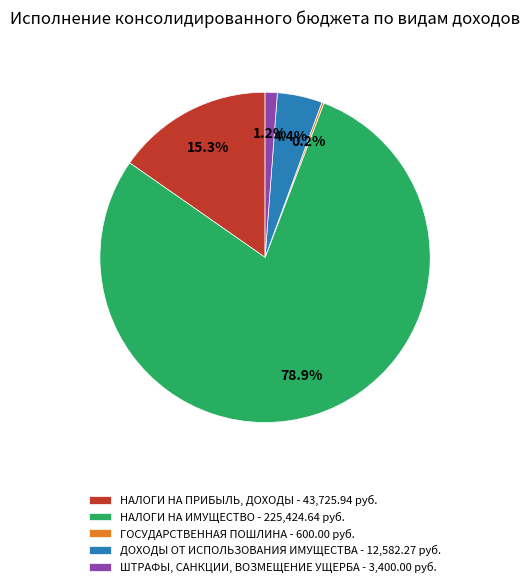

What portion of the pie excludes ШТРАФЫ, САНКЦИИ, ВОЗМЕЩЕНИЕ УЩЕРБА - 3,400.00 руб.?

98.8%